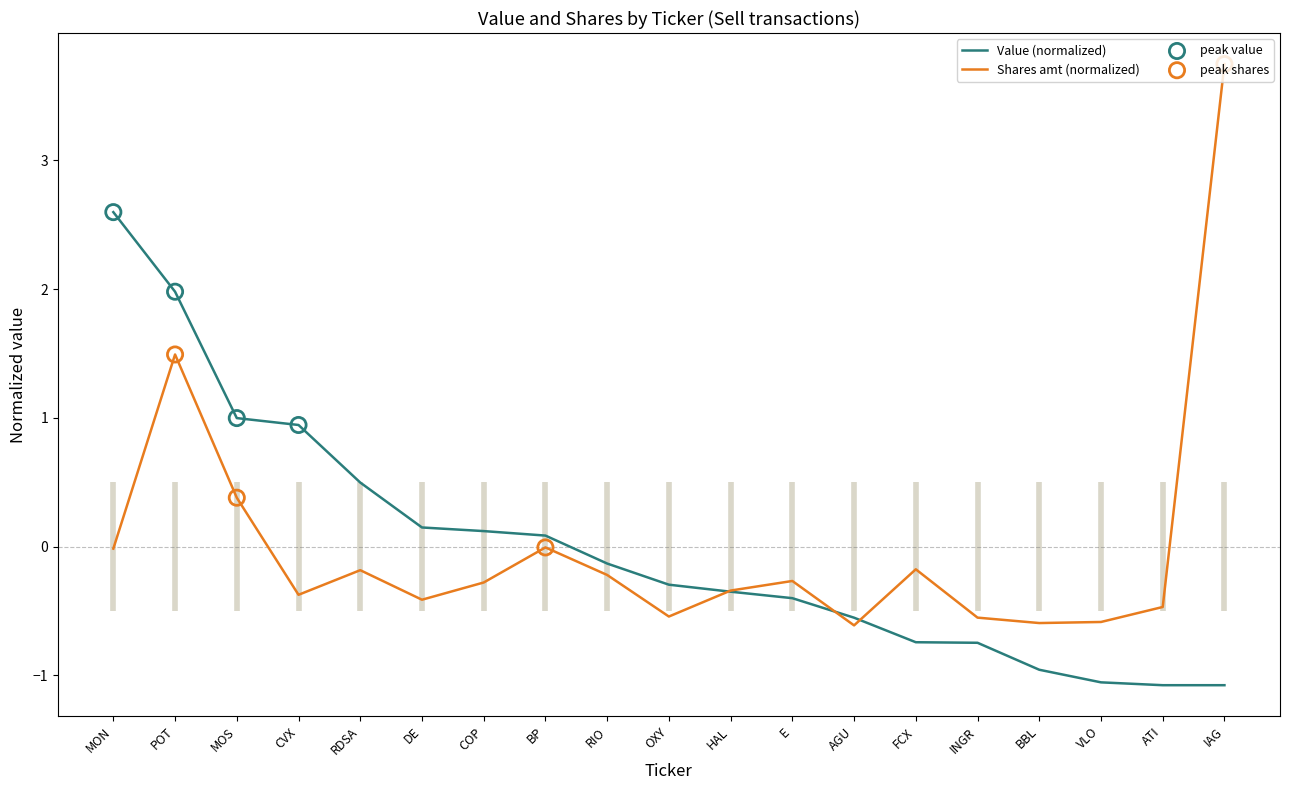

At how many categories does at least one series exceed 0?

9